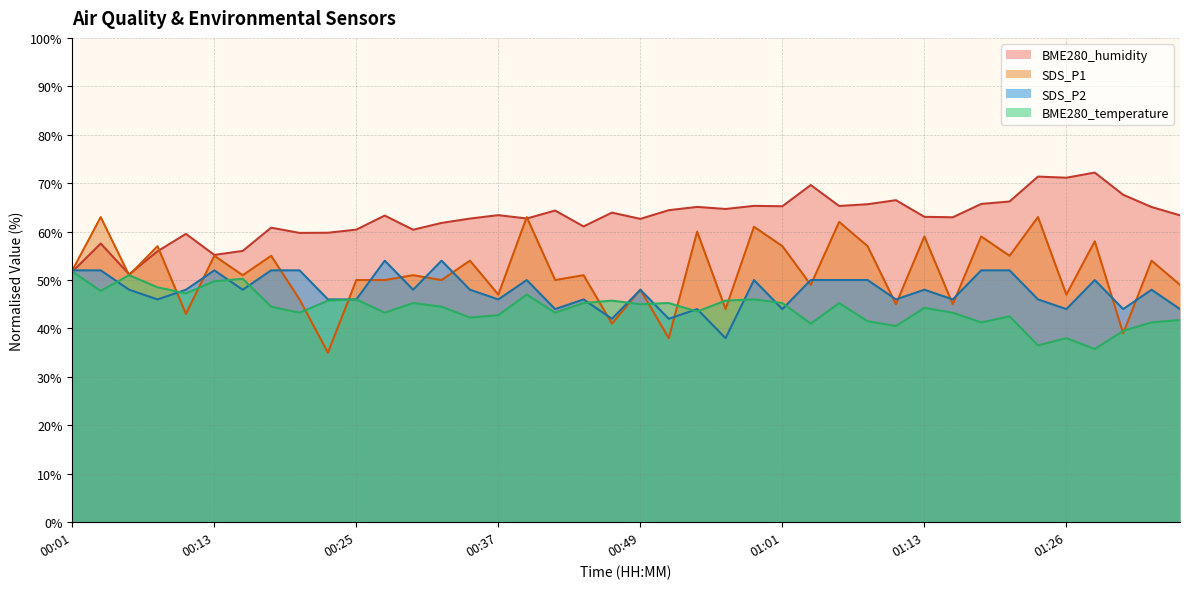

What is the difference between the second highest and second lowest values in the BME280_humidity series?

19.6